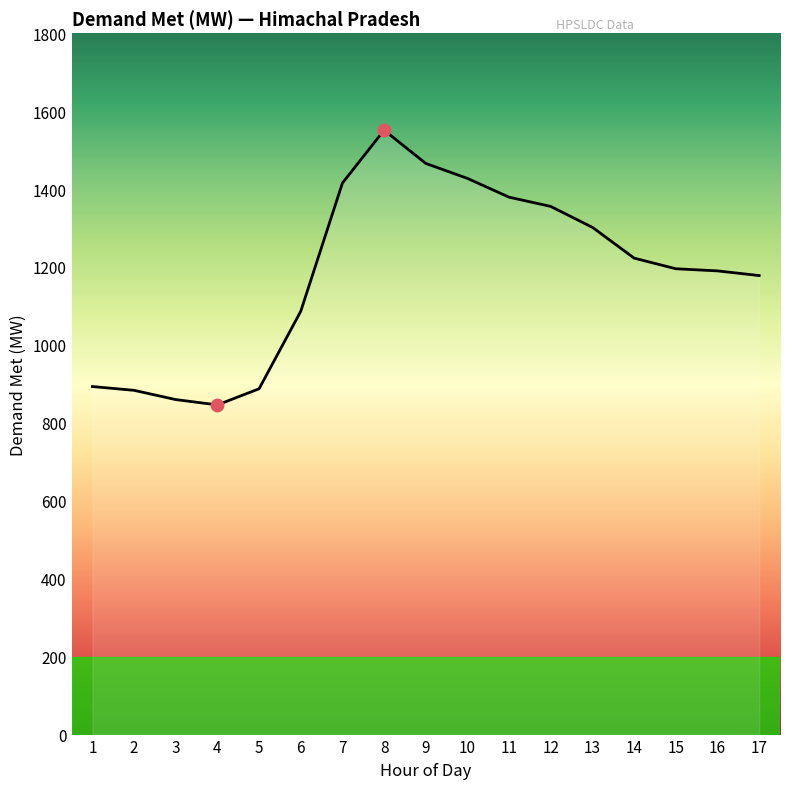

What is the ratio of the value at 16 to the value at 6?

1.1